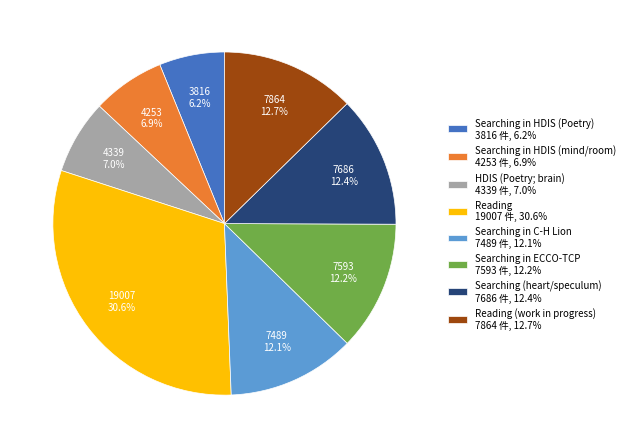

Is there any slice that represents more than half of the pie?

No